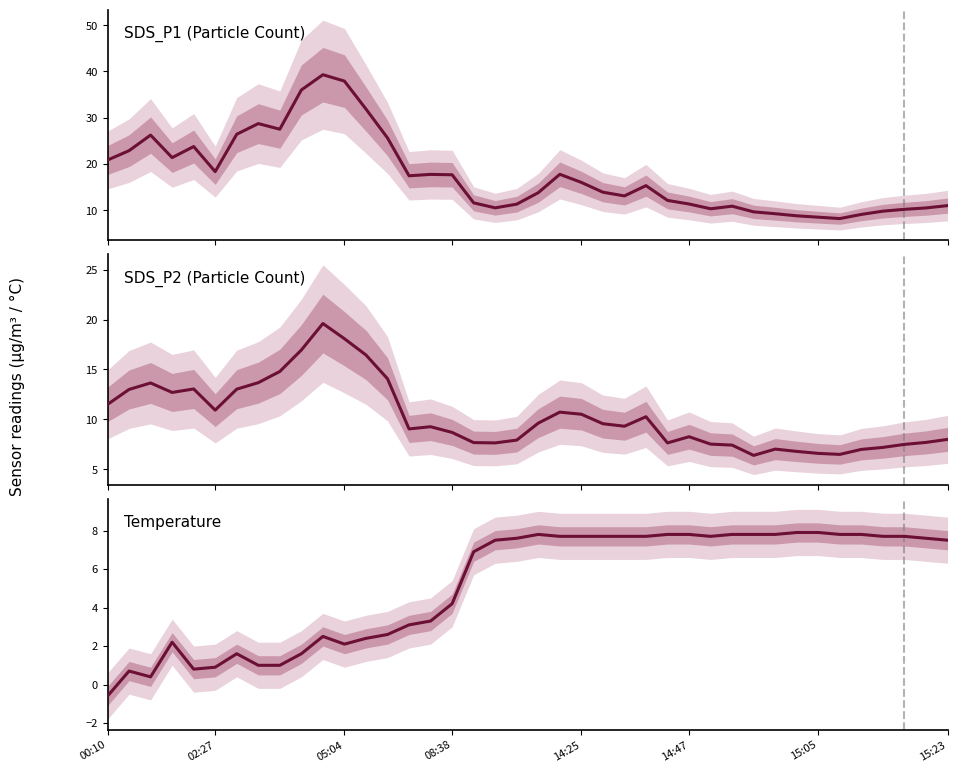

What is the average value of the Temp series?

5.2